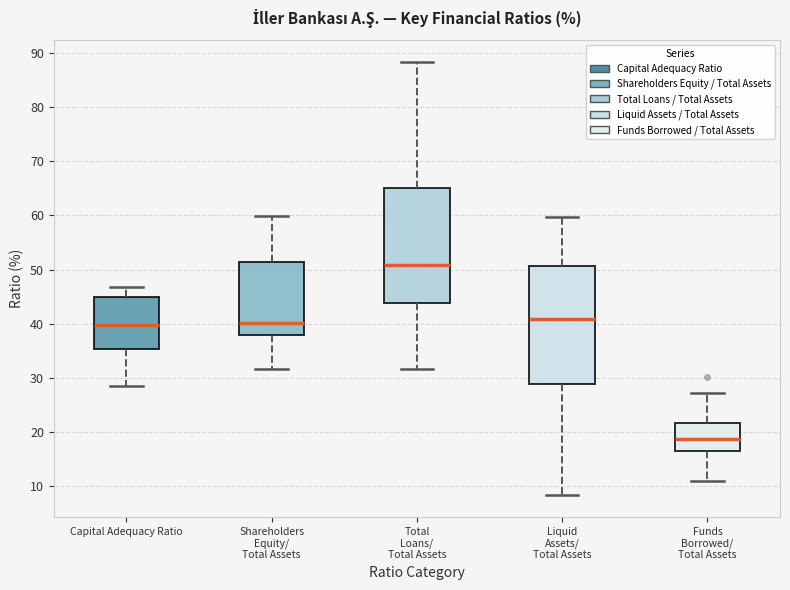

Where is the upper edge of the box for Funds Borrowed/ Total Assets on the y-axis? The values are not printed on the chart, so give them approximately, as read against the axis.

22